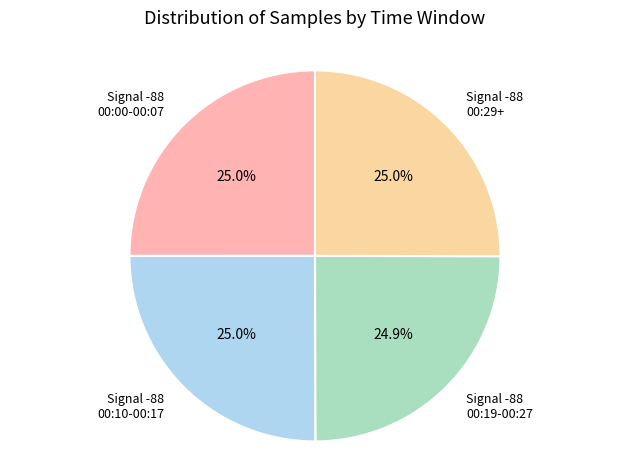

Approximately how many times larger is the value at Signal -88 00:19-00:27 compared to Signal -88 00:00-00:07?

1.0